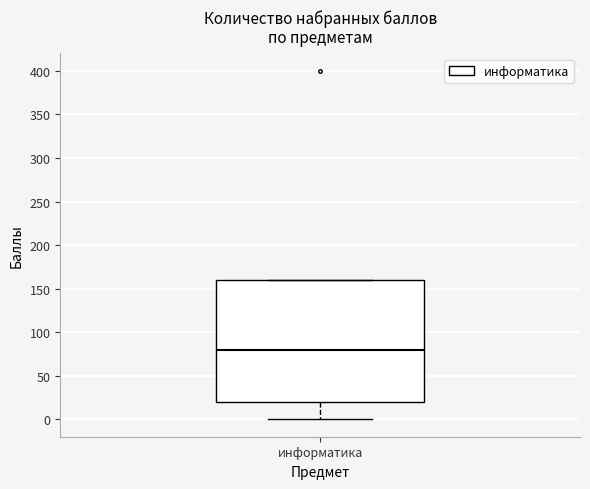

Where is the upper edge of the box for информатика on the y-axis? The values are not printed on the chart, so give them approximately, as read against the axis.

160